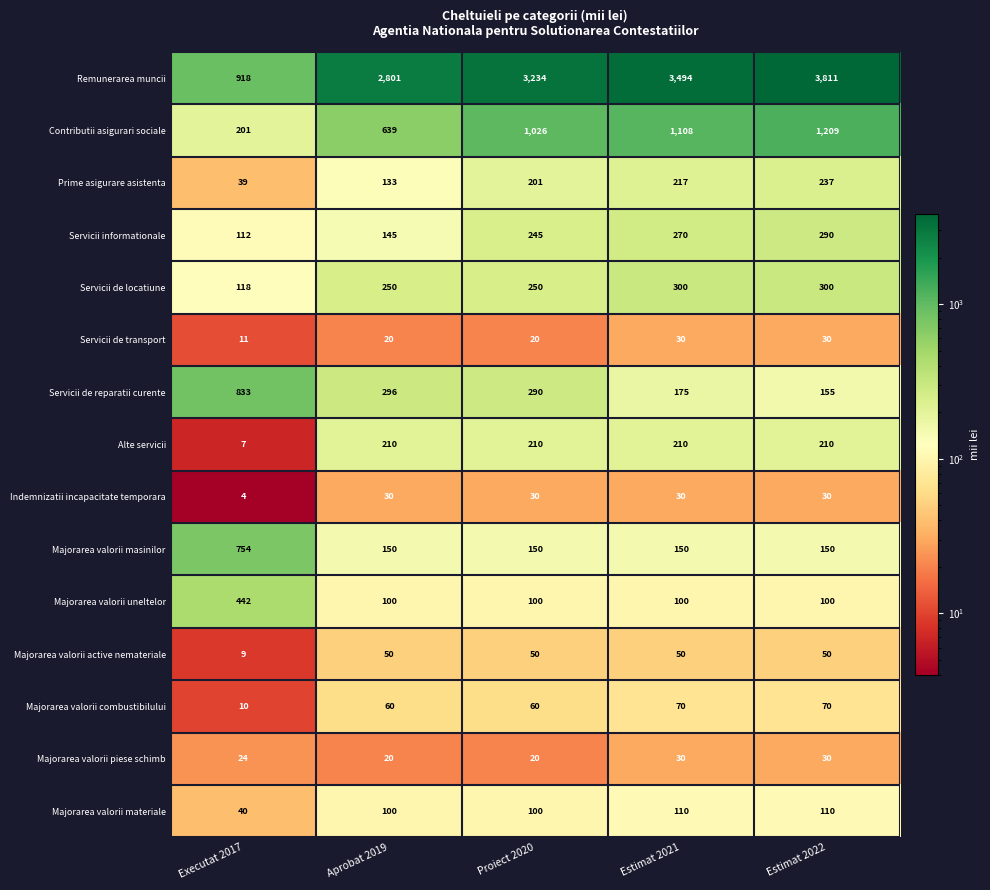

At which category is the sum across all series the highest?

Estimat 2022